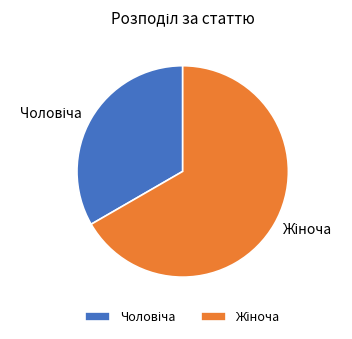

Is there any slice that represents more than half of the pie?

Yes